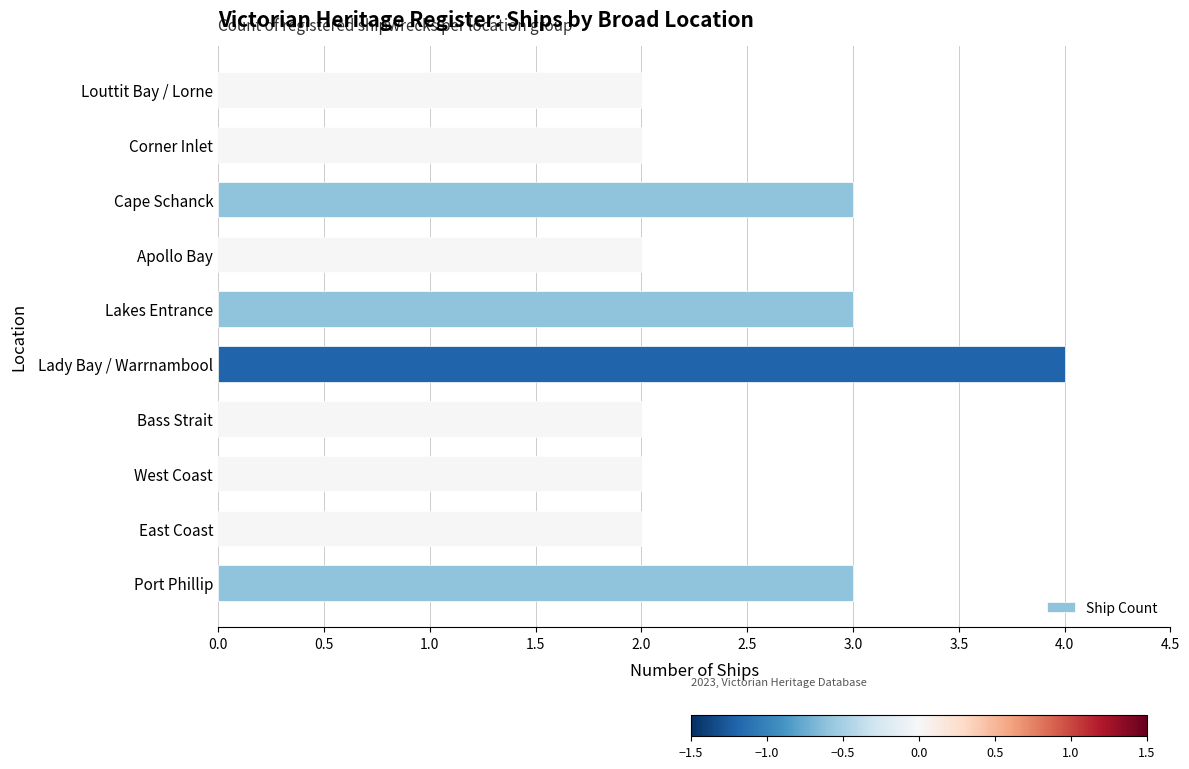

What is the minimum value shown in the chart?

2